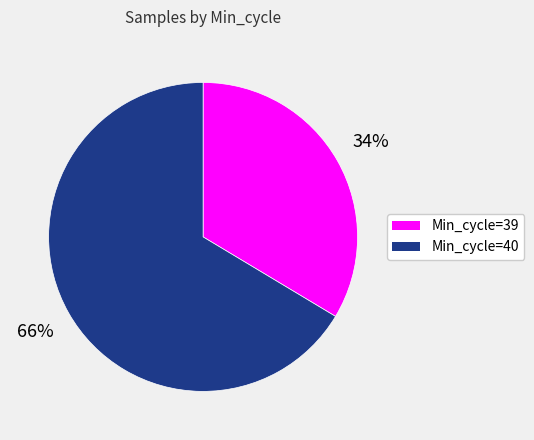

Is there a majority slice in this chart?

Yes